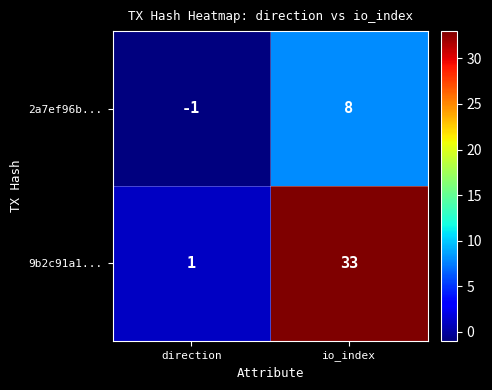

Which series has the widest spread of values?

9b2c91a1...